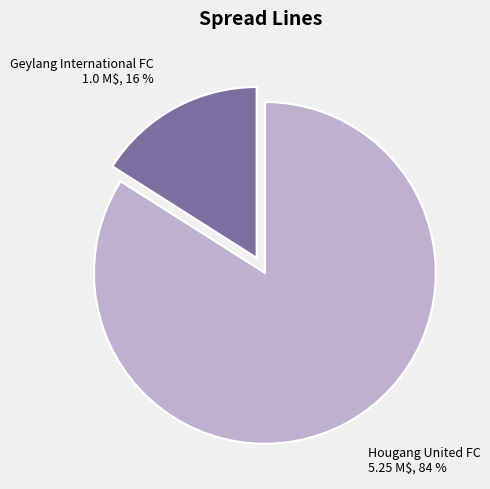

Combined, do Hougang United FC and Geylang International FC account for over 50%?

Yes